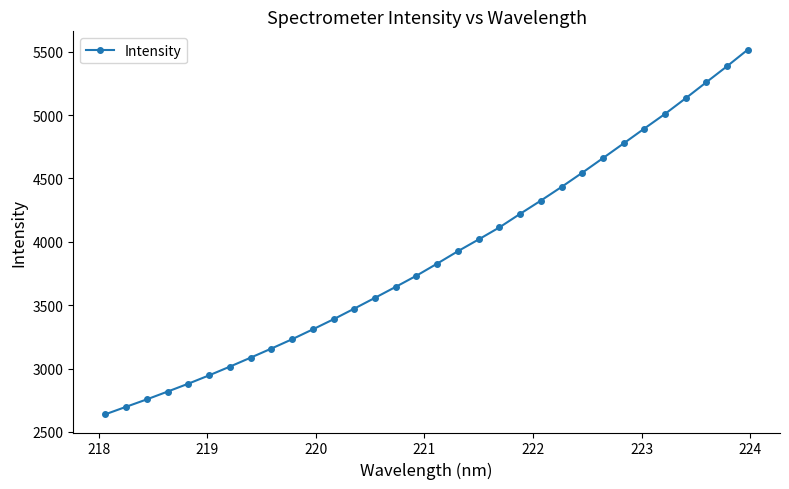

How many lines are shown in the chart?

1